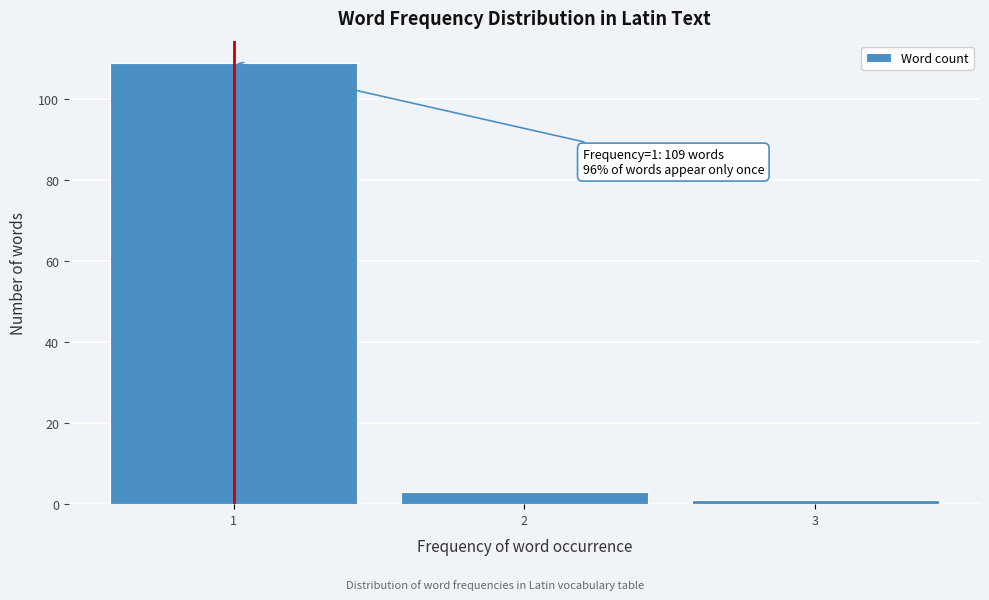

Which range on the x-axis has the tallest bar?

0.5 to 1.5